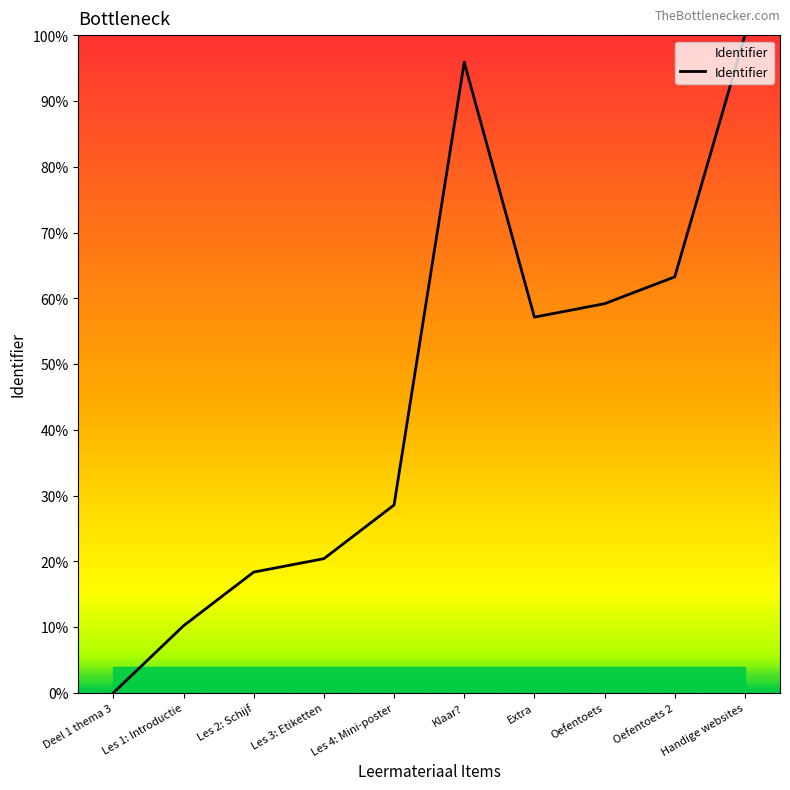

Reading left to right, transcribe all the data shown in this chart.

0.0	10.2	18.4	20.4	28.6	95.9	57.1	59.2	63.3	100.0